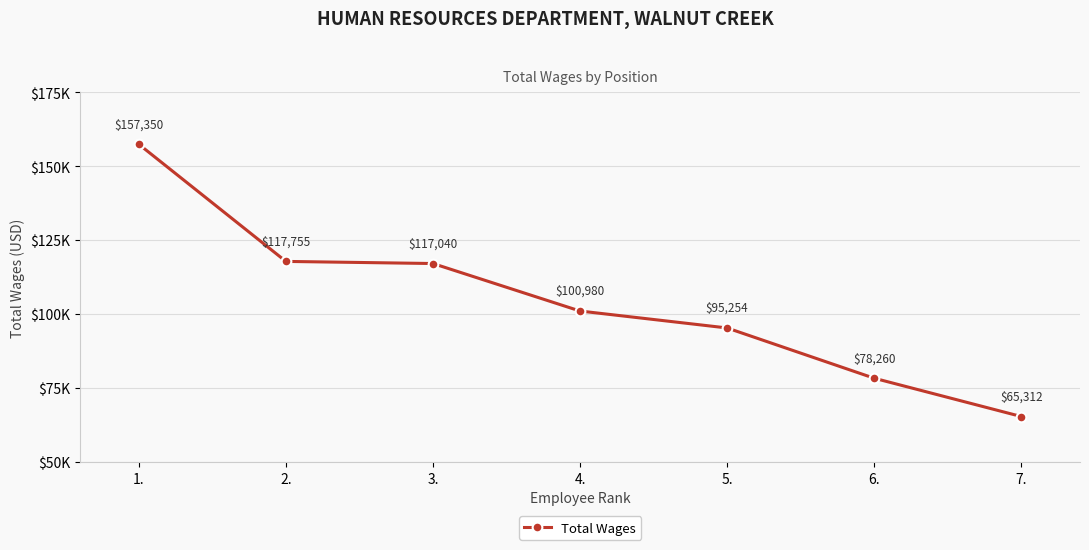

Does the chart display data point markers on the line(s)?

Yes